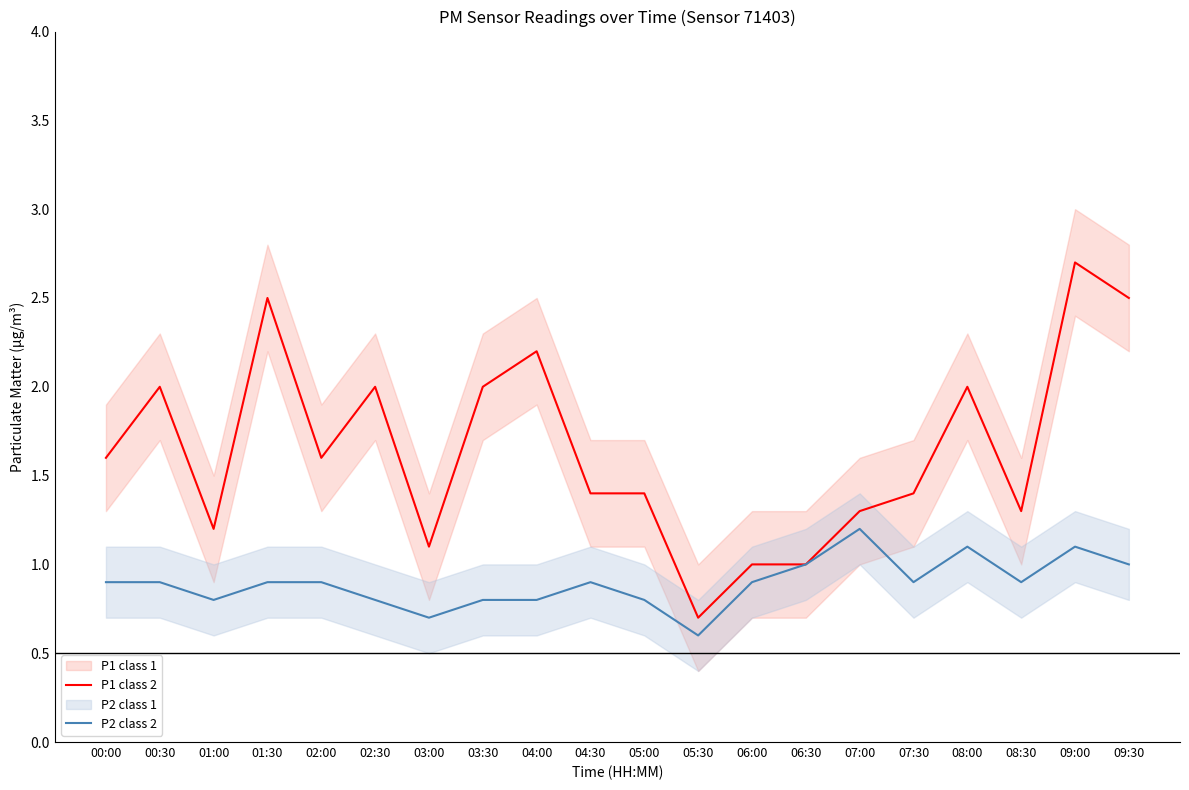

True or false: P2 class 2 and P1 class 2 intersect in this chart.

False